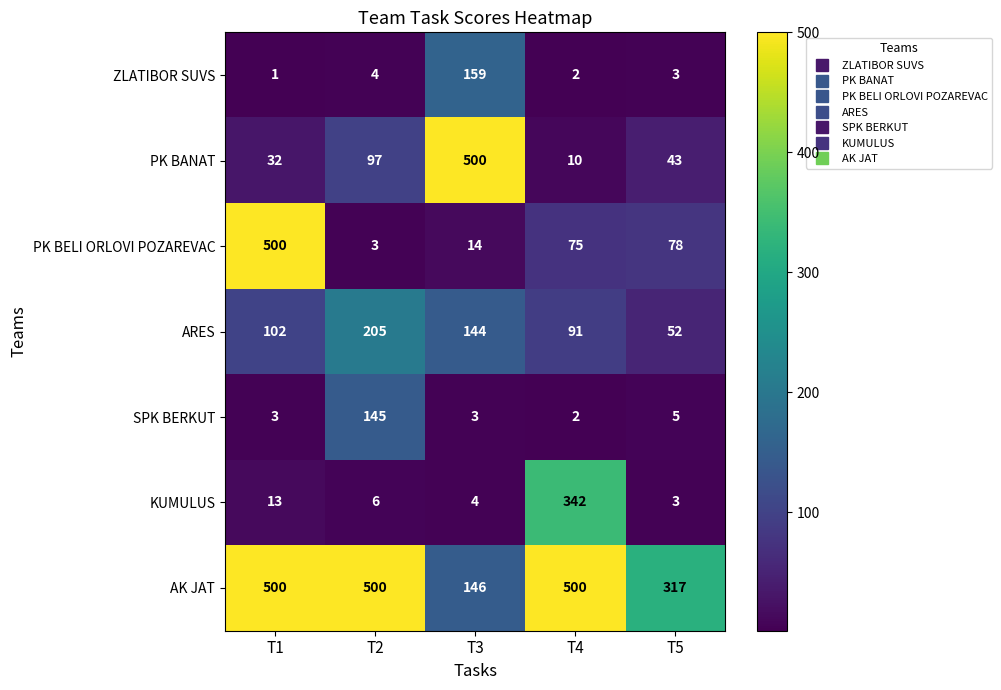

Which label corresponds to the smallest value in the chart?

T1